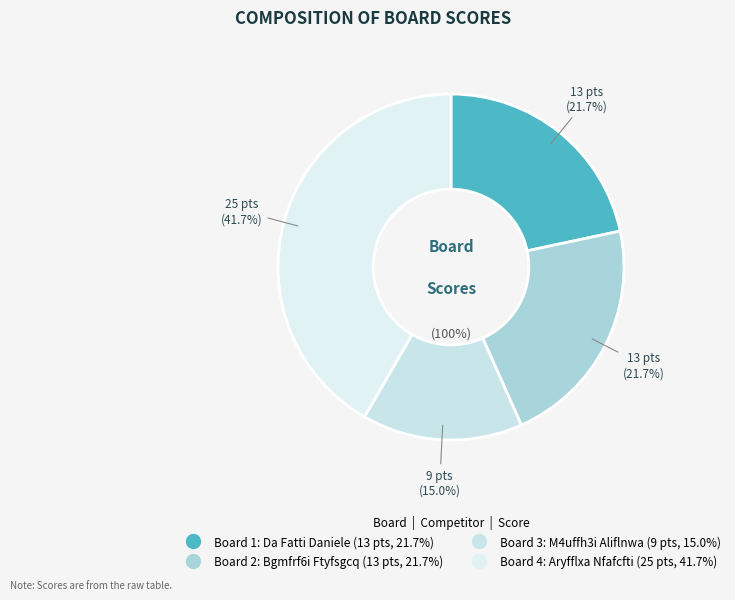

True or false: 1 accounts for 22% of the total.

True